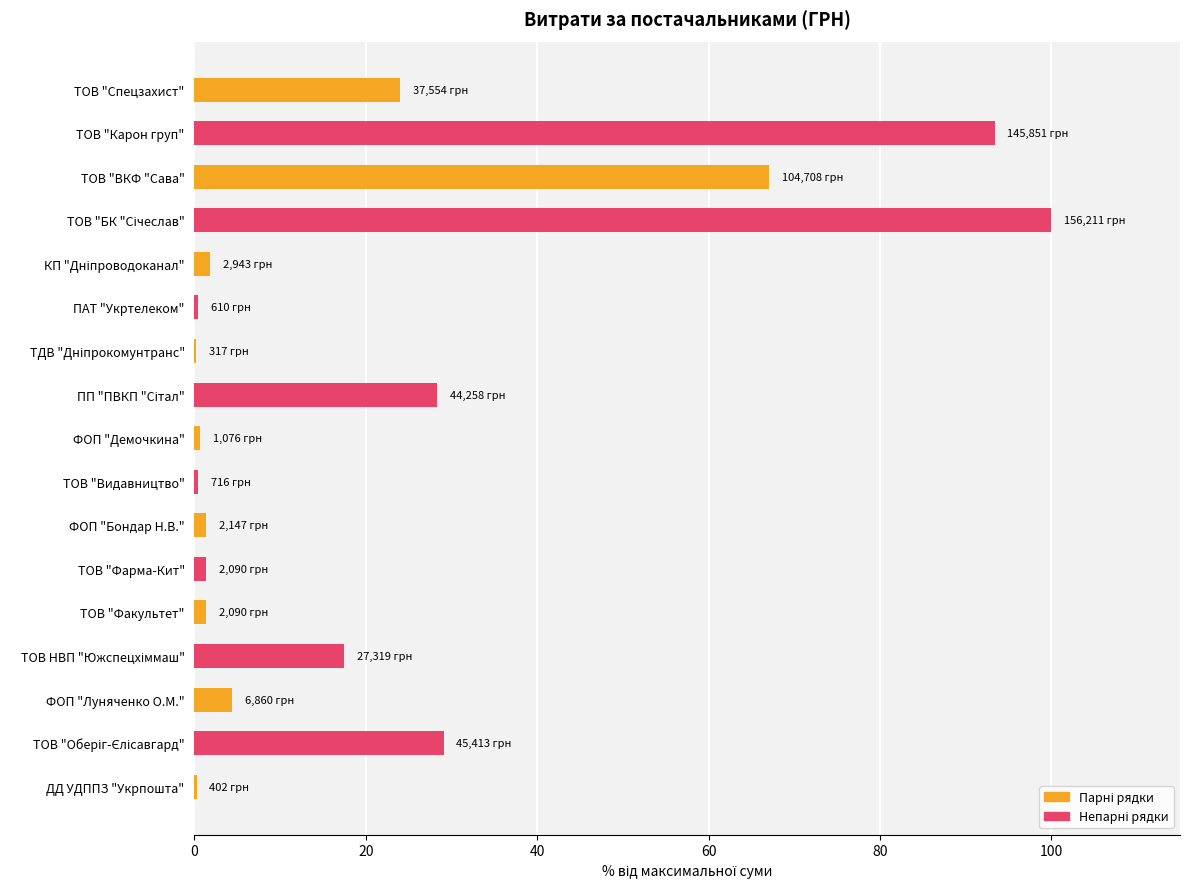

What is the sum of all values?

371.7